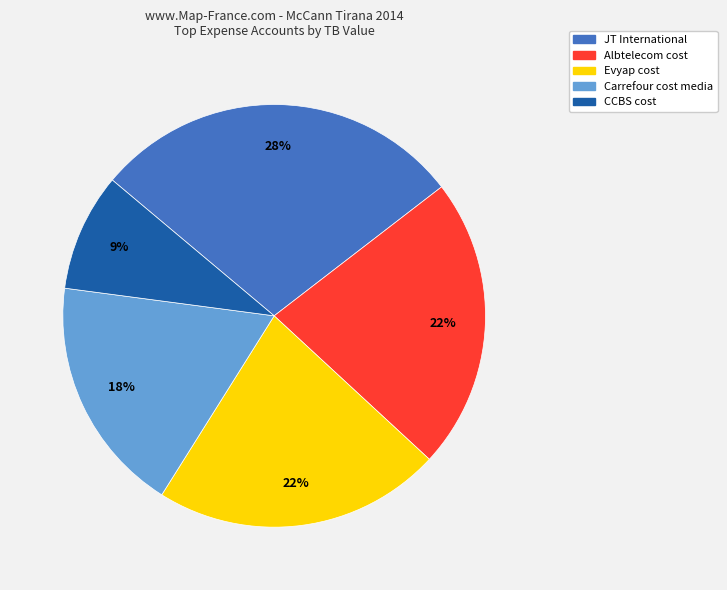

To the nearest percent, what is the combined percentage of JT International and Albtelecom cost?

51%